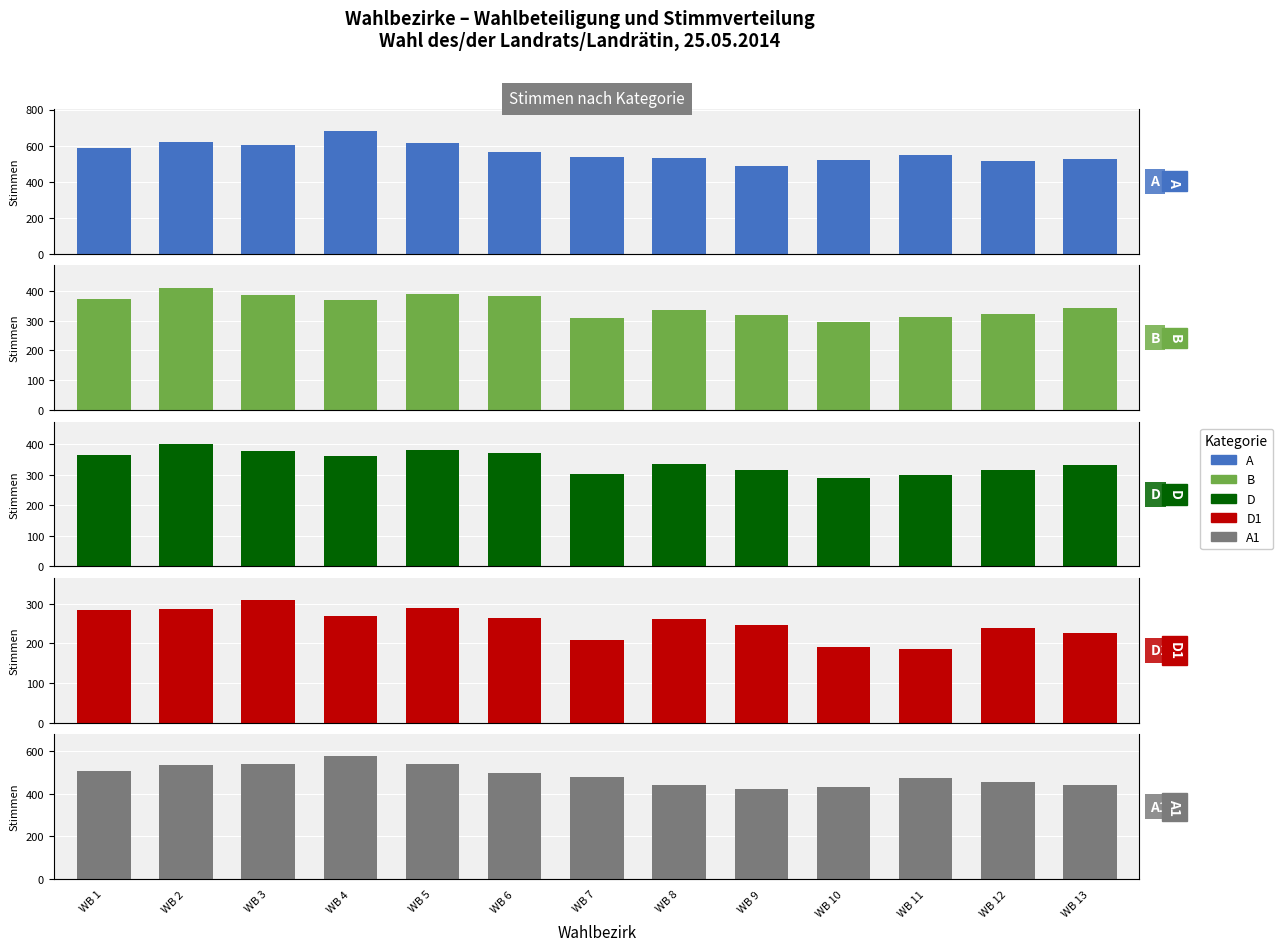

What is the maximum value shown in the chart?

680